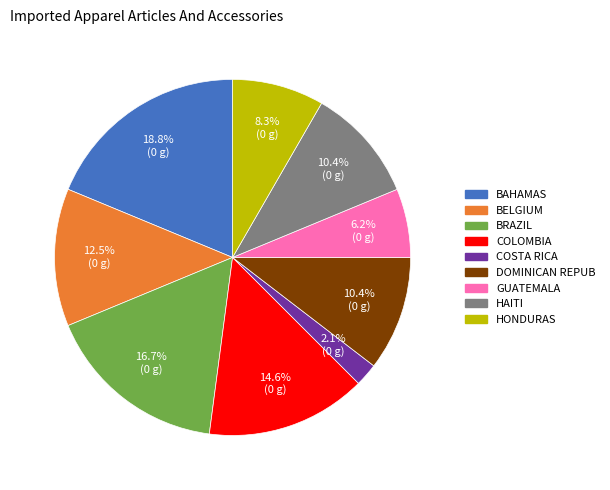

Approximately how many times larger is the value at DOMINICAN REPUB compared to COLOMBIA?

0.7